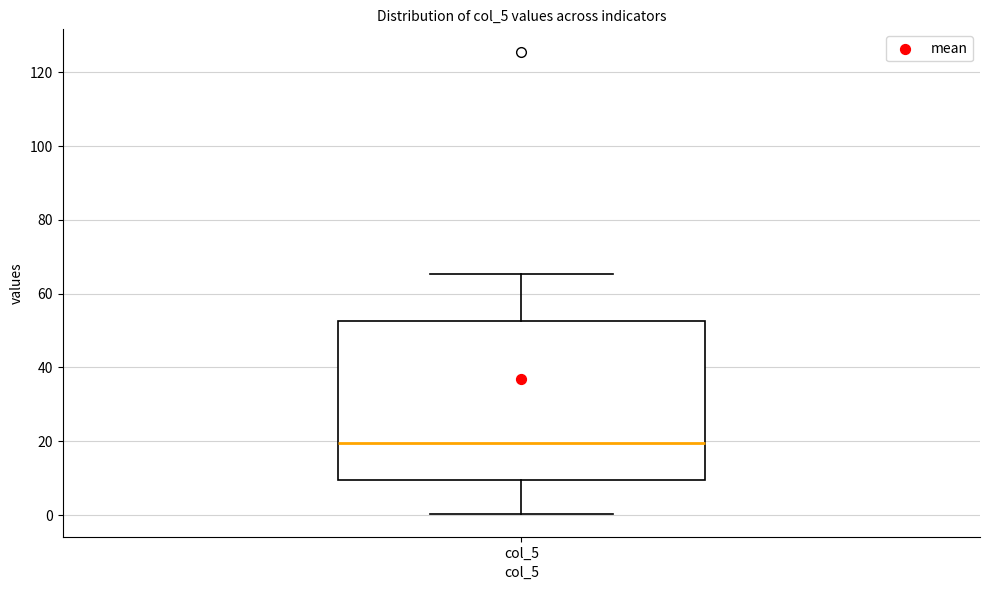

Read this box plot against the y-axis: the position of the median line, the range covered by the box, and the ends of both whiskers. The values are not printed on the chart, so give them approximately, as read against the axis.

median 20, box 10 to 52, whiskers 0 to 66